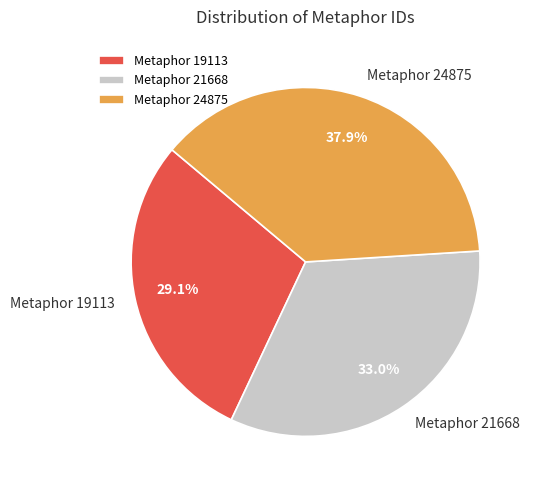

Which category has the biggest portion of the pie?

Metaphor 24875